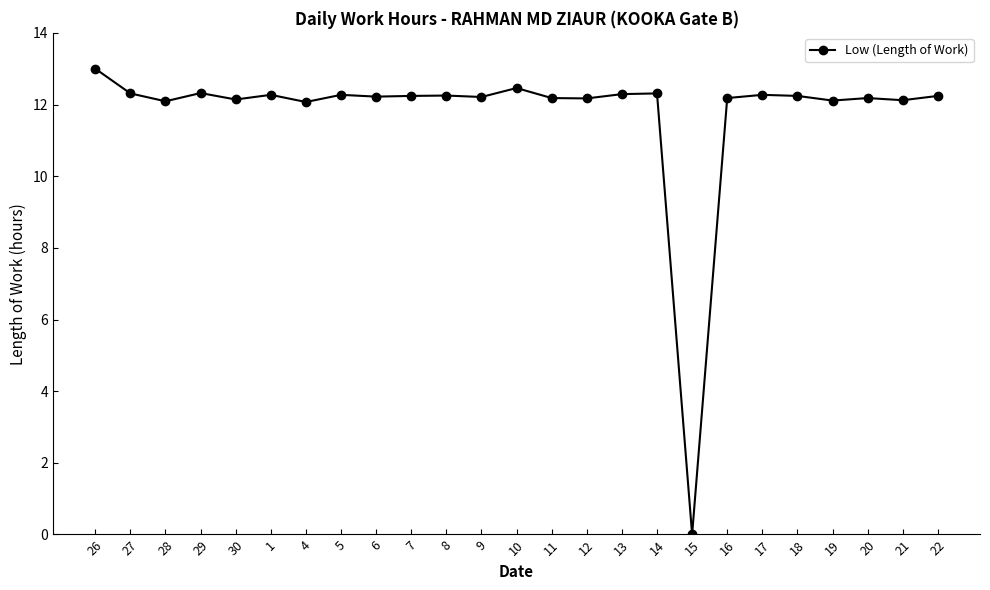

Which label corresponds to the smallest value in the chart?

15